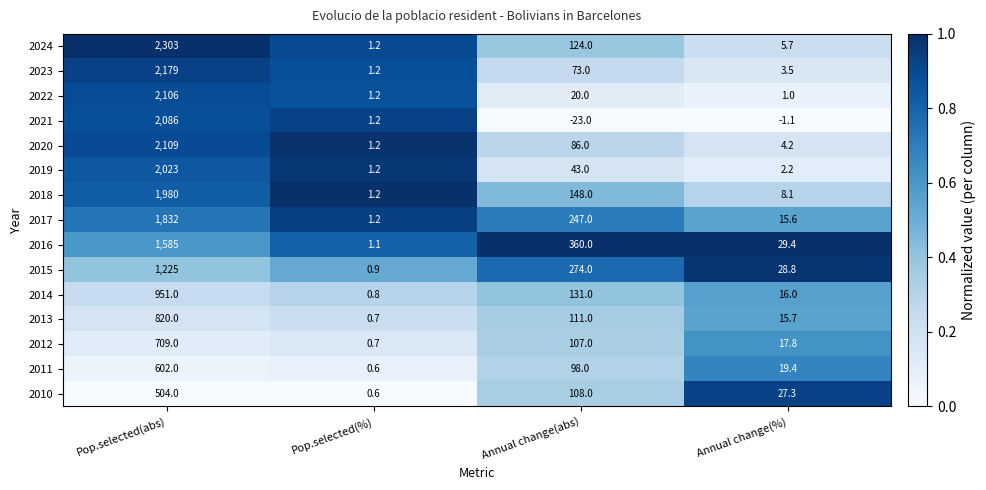

The value of 2018 at Pop.selected(abs) is 1343.0. True or false?

False